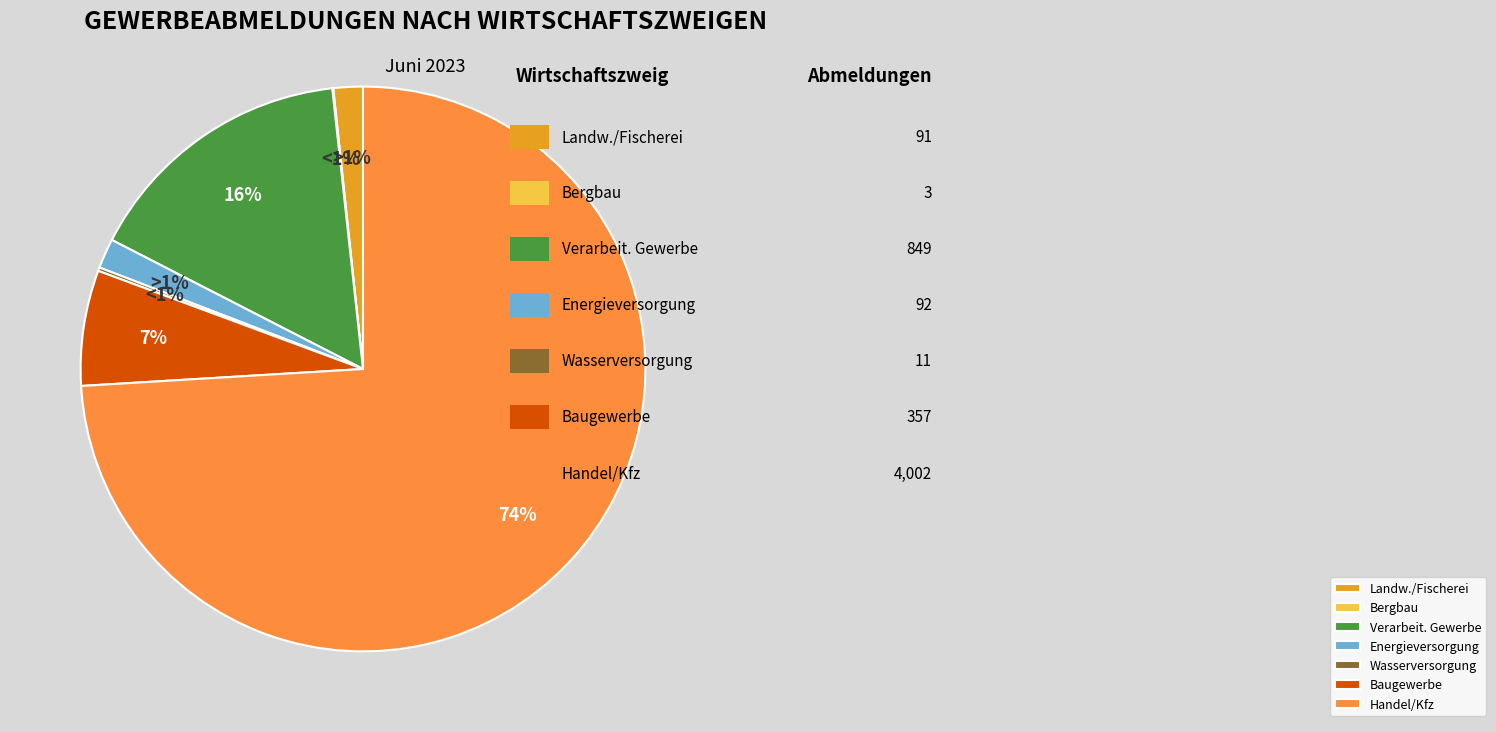

Count the number of slices in the pie.

7